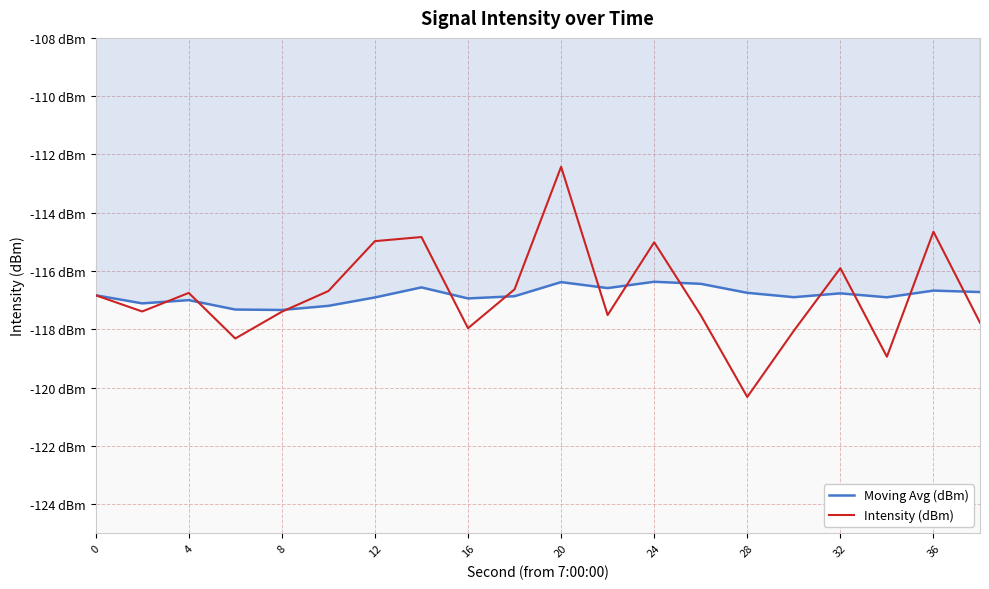

Is this an area chart (filled region under the line)?

Yes